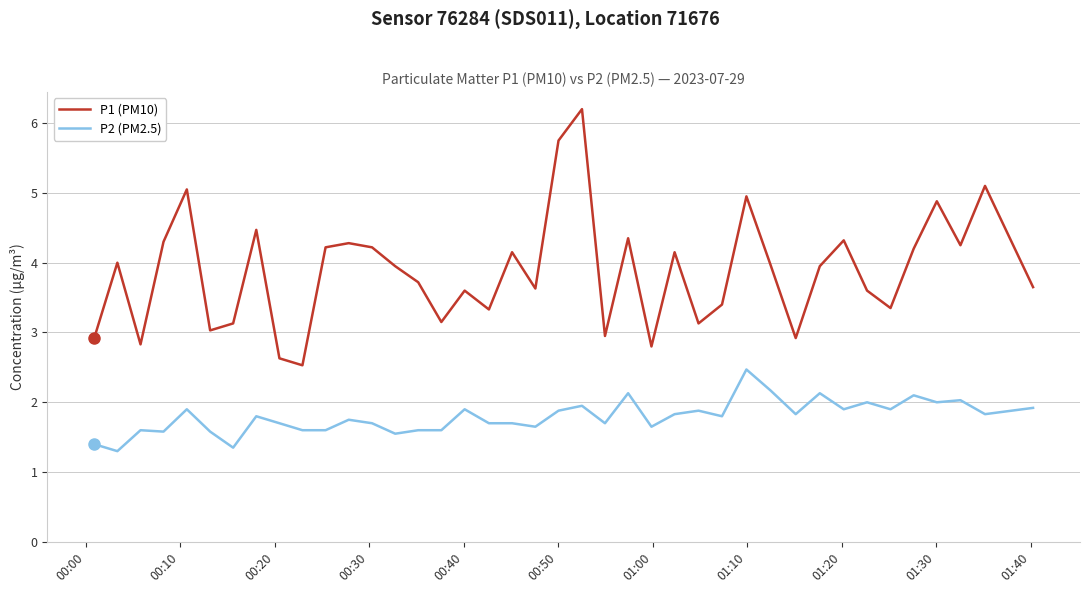

How many lines are shown in the chart?

2